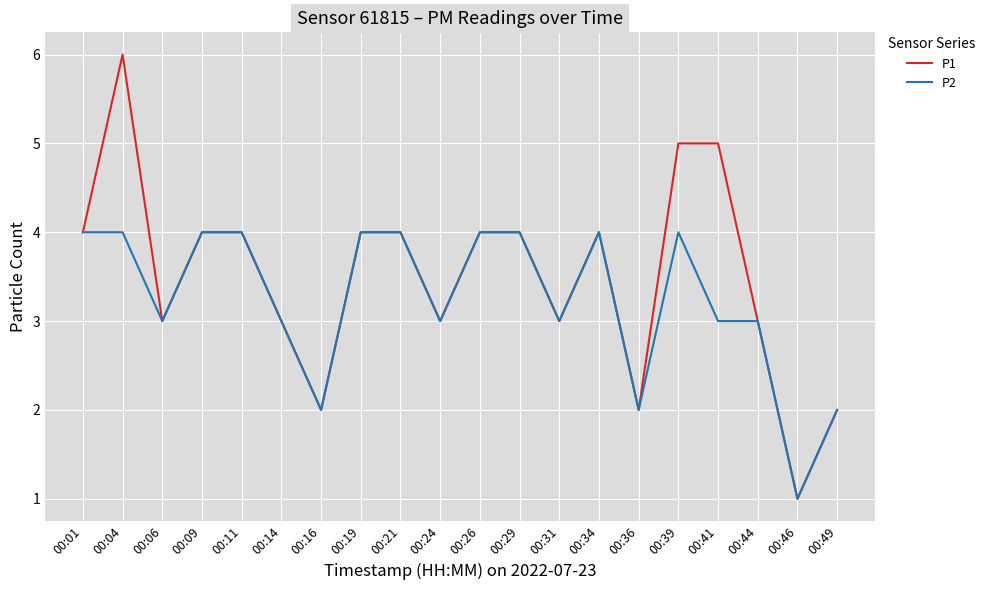

Reading left to right, extract all data points from this chart.

P1: 4	6	3	4	4	3	2	4	4	3	4	4	3	4	2	5	5	3	1	2
P2: 4	4	3	4	4	3	2	4	4	3	4	4	3	4	2	4	3	3	1	2